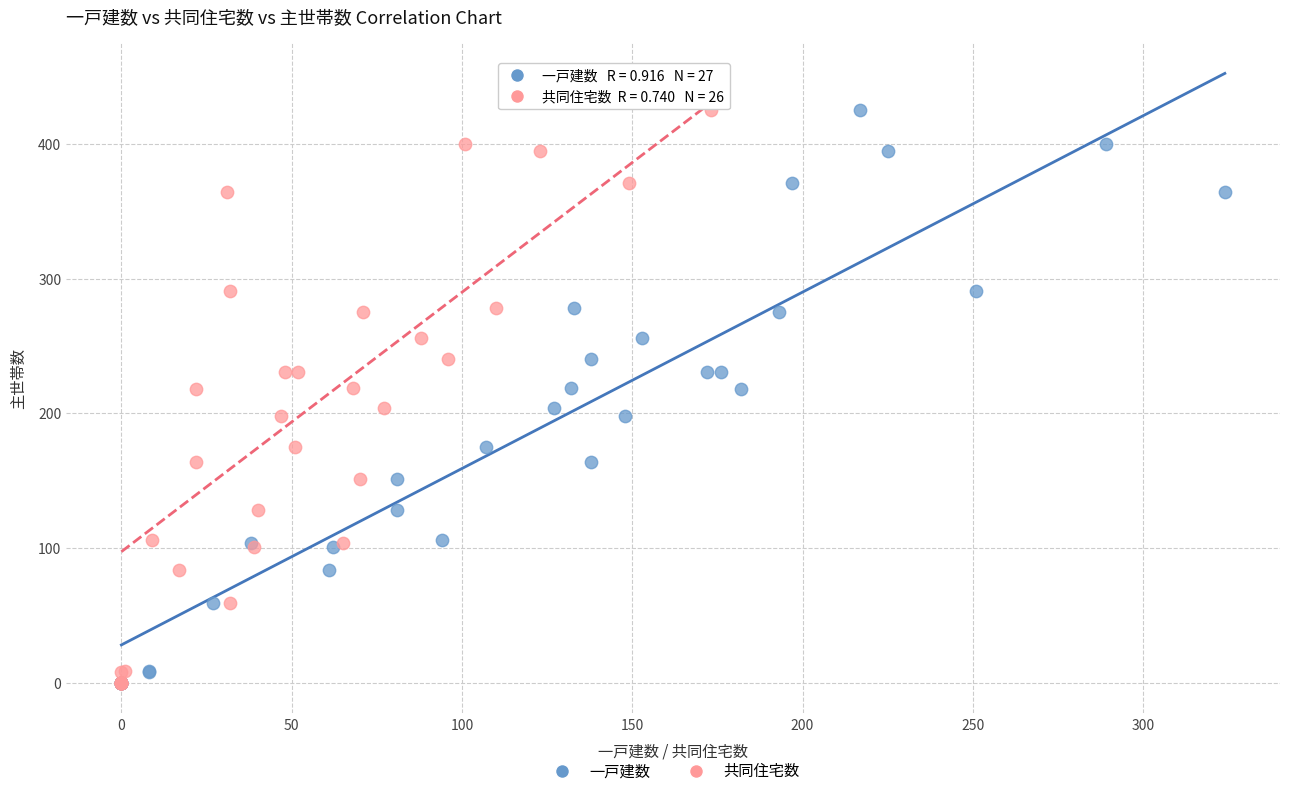

What are all the series names shown in the legend?

一戸建数, 共同住宅数